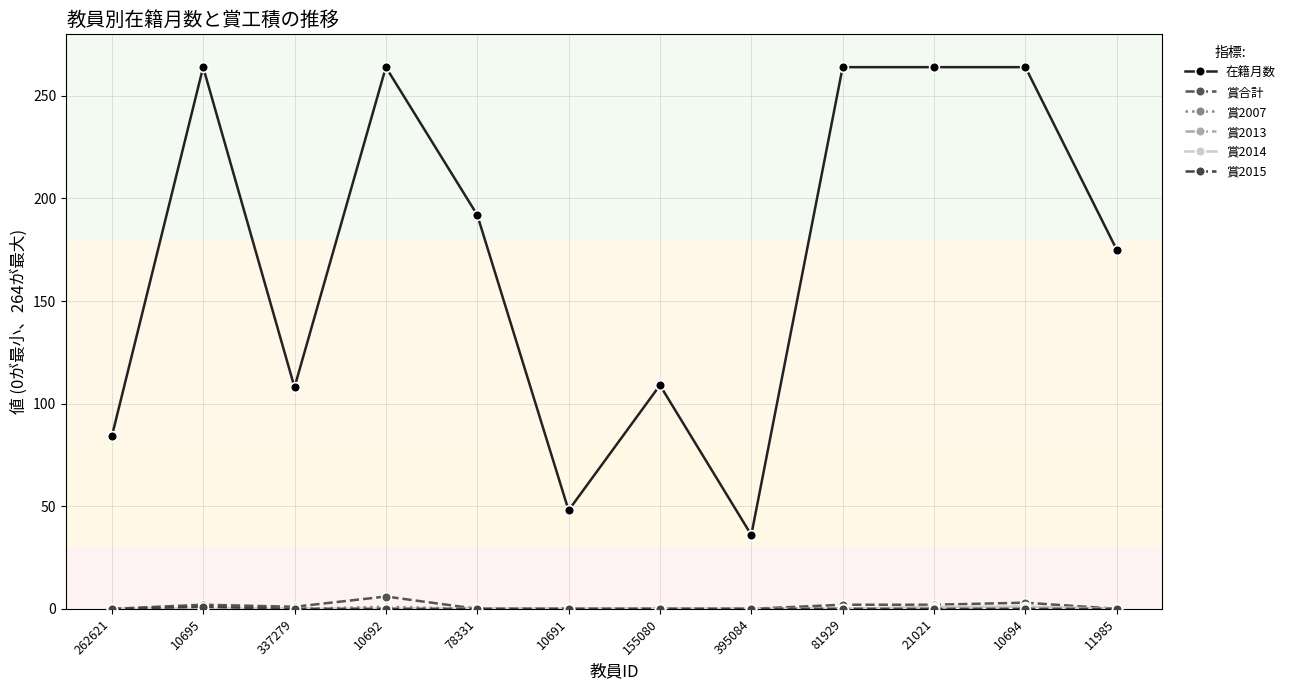

What is the value of the 在籍月数 point at the 9th from the left?

264